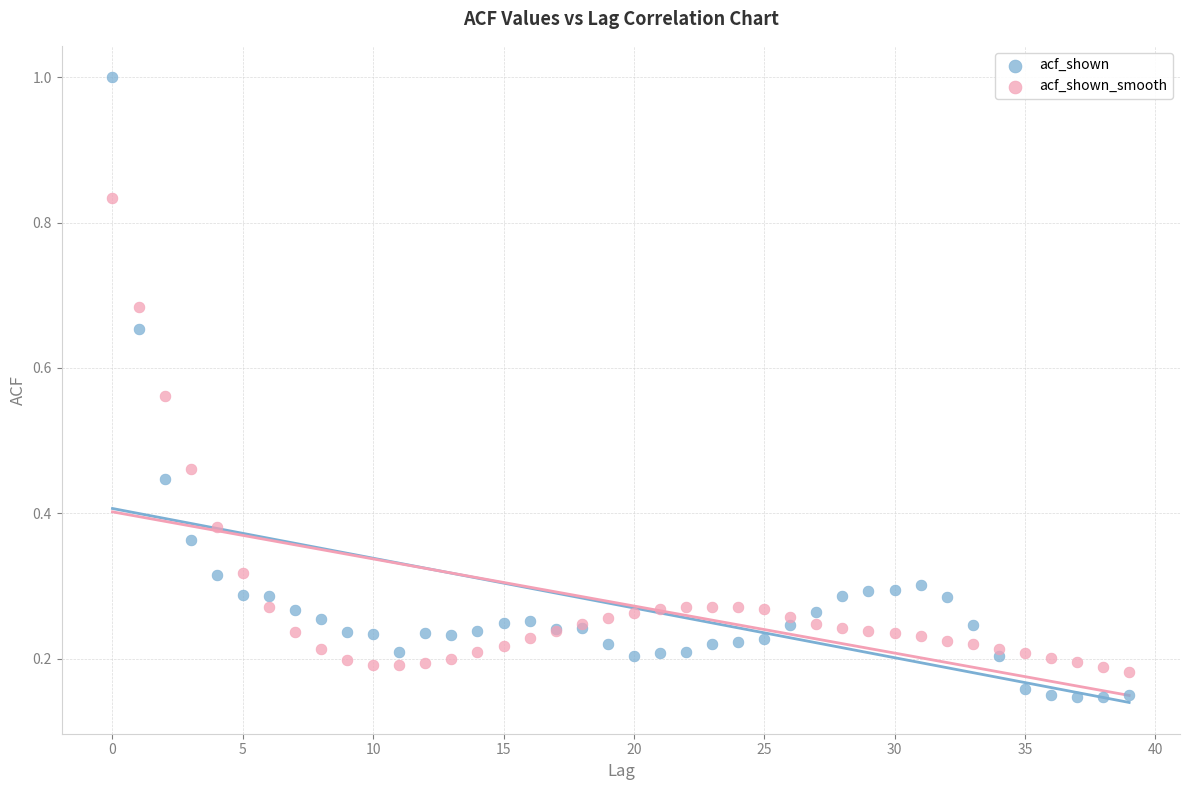

What are all the series names shown in the legend?

acf_shown, acf_shown_smooth